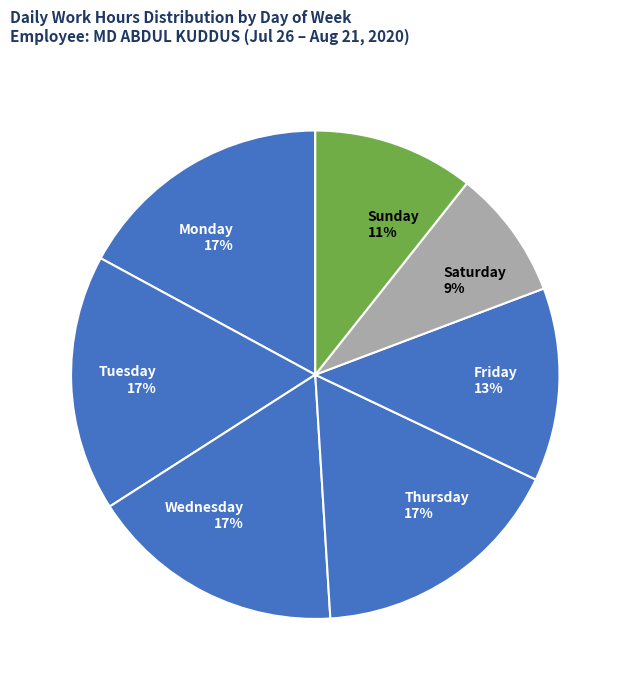

How many segments does this pie chart have?

7